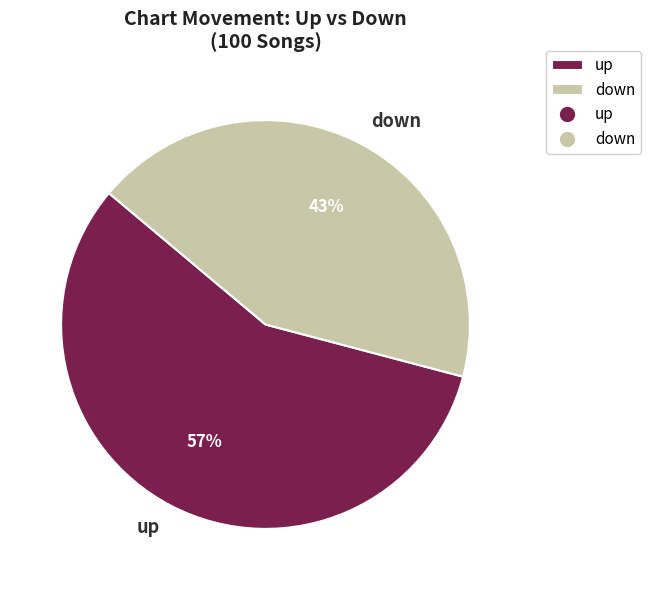

Which category has the smallest portion of the pie?

down